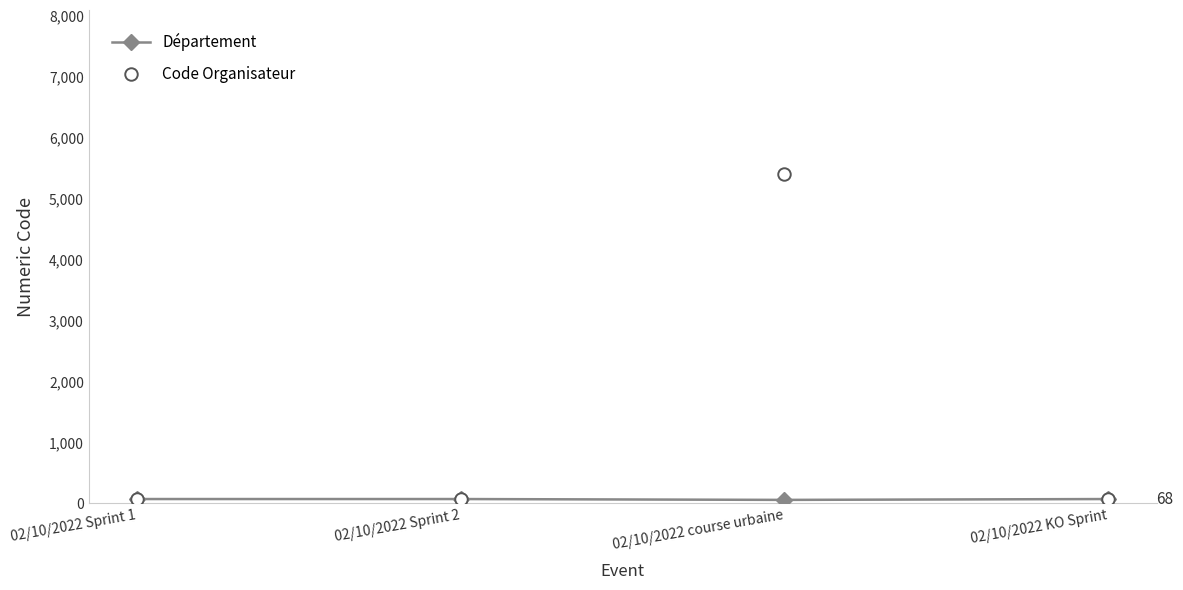

Which series has the largest total across all categories?

Code Organisateur